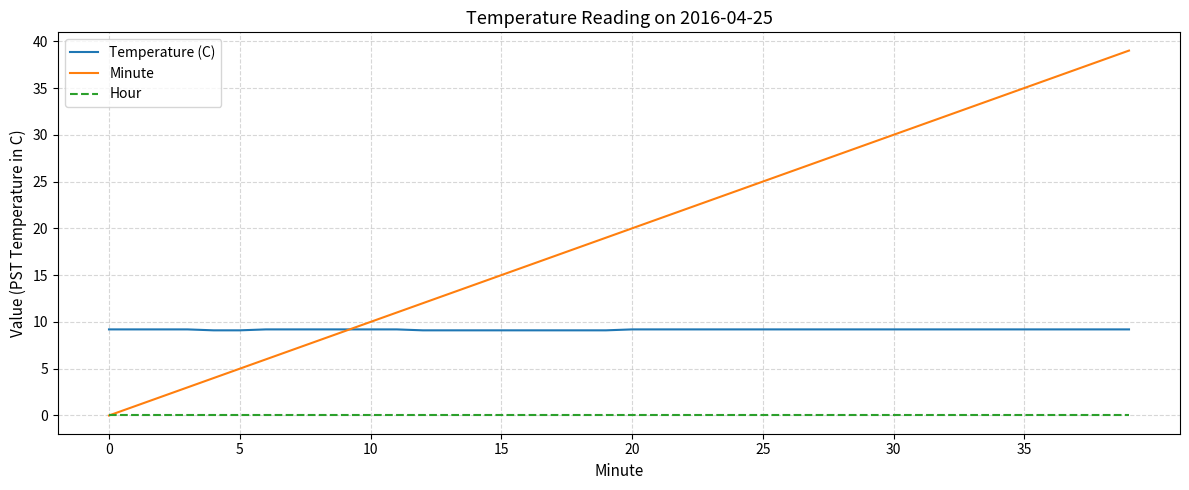

How many lines are shown in the chart?

3